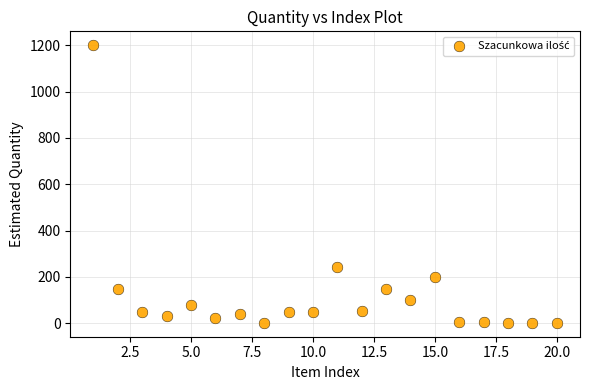

What is the range of Y values (max minus min)?

1198.0